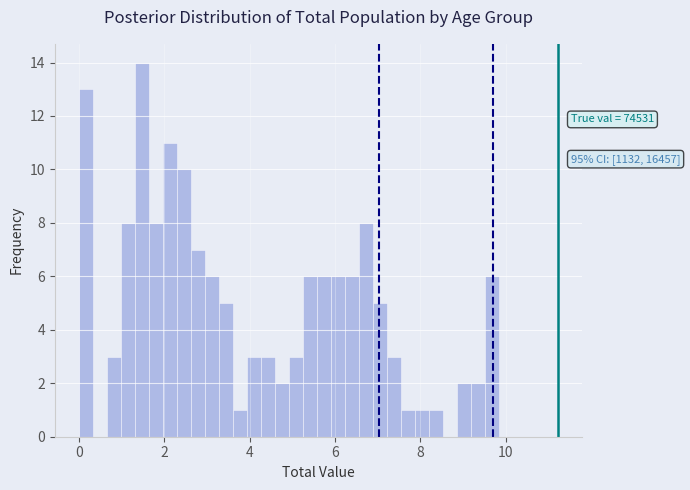

Around what value on the x-axis is the tallest bar? Give the approximate position of its centre, as read against the axis.

1.4